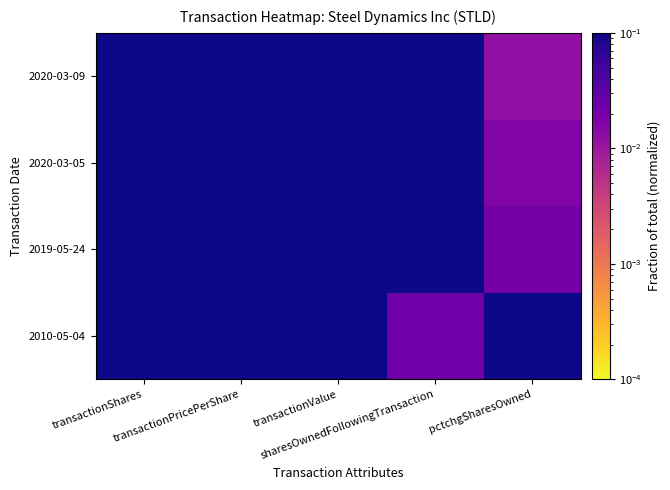

What is the maximum value shown in the chart?

1.0